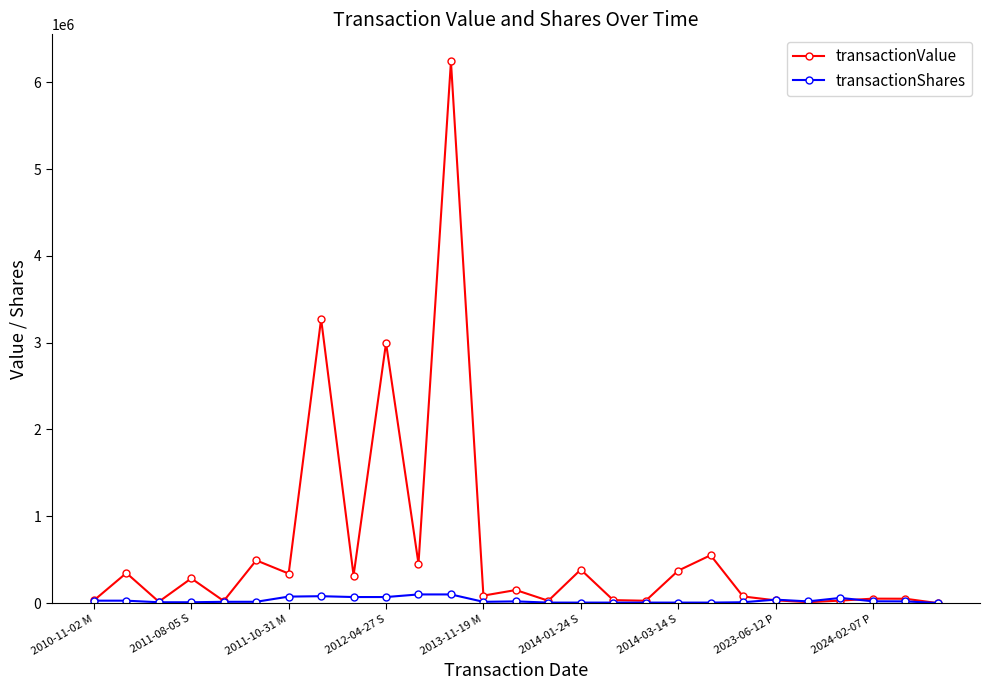

List the series in order of their peak value, lowest first.

transactionShares, transactionValue